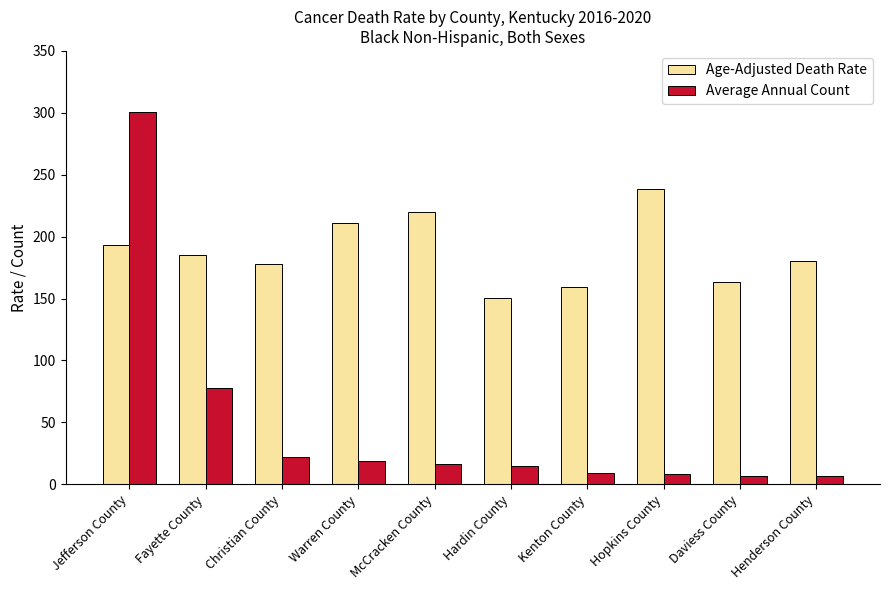

What is the difference between the second highest and minimum values in the Age-Adjusted Death Rate series?

69.2